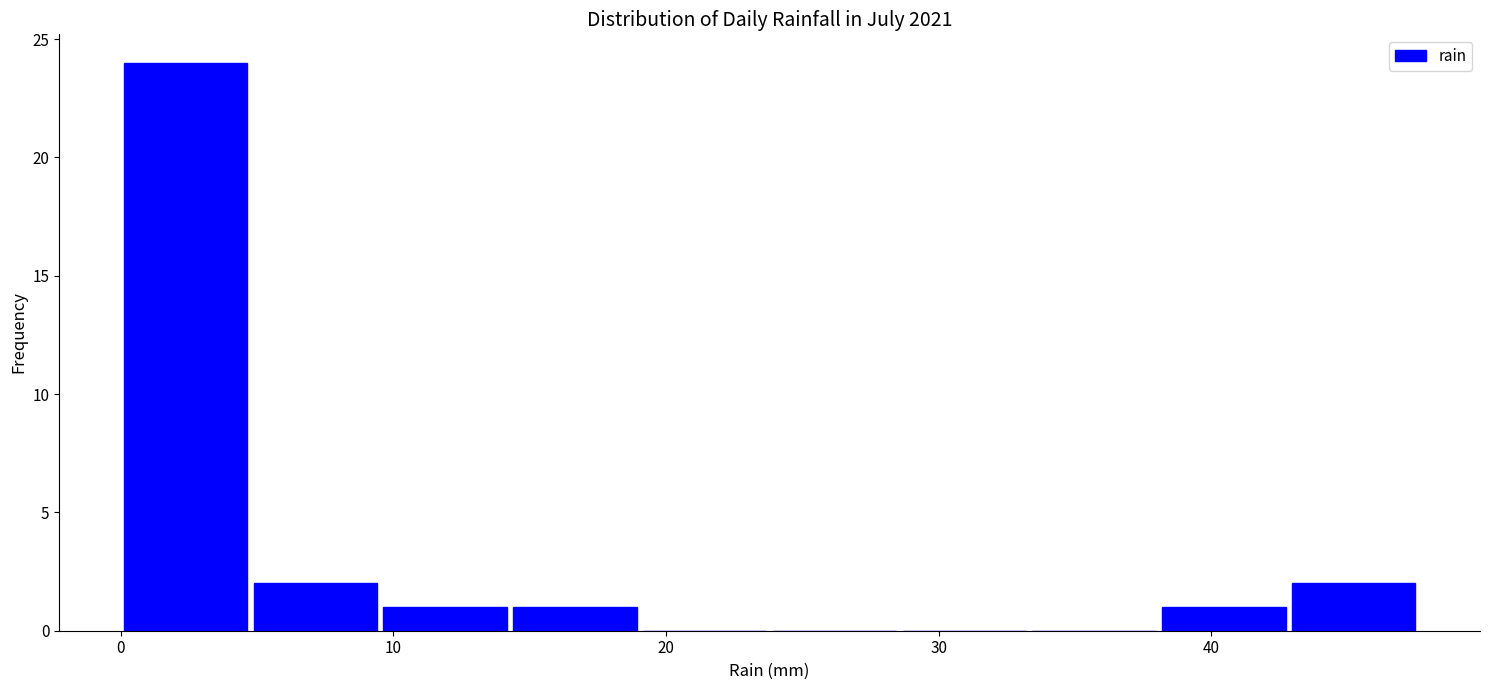

Reading left to right, transcribe this chart: for each bar, give the range it covers on the x-axis and its height. Neither the bar edges nor the heights are printed on the chart, so give them approximately, as read against the axes.

0 to 5: 24
5 to 10: 2
10 to 14: 1
14 to 19: 1
19 to 24: 0
24 to 29: 0
29 to 33: 0
33 to 38: 0
38 to 43: 1
43 to 48: 2